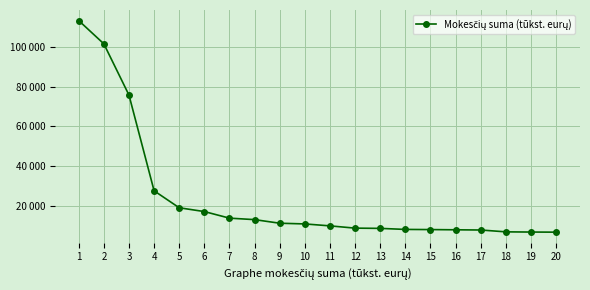

Which category has the highest value across all series?

1